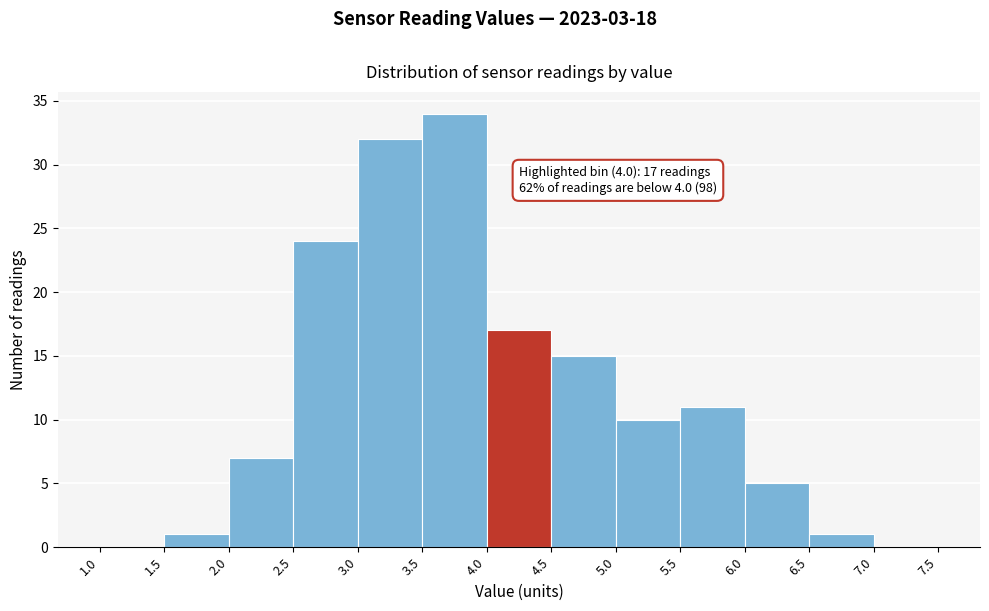

Which range on the x-axis has the tallest bar?

3.5 to 4.0